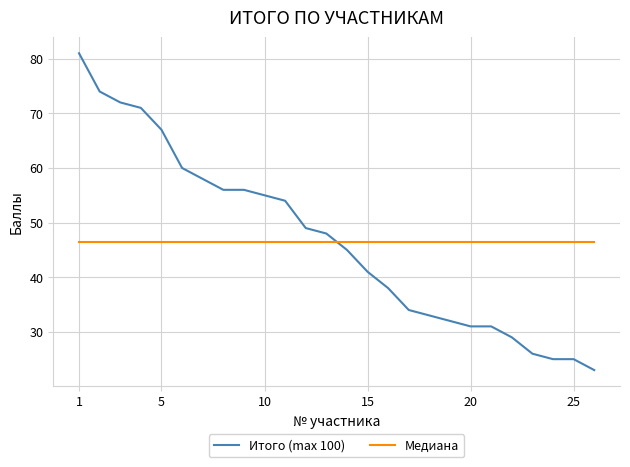

Reading left to right, extract all data points from this chart.

Итого (max 100): 81.0	74.0	72.0	71.0	67.0	60.0	58.0	56.0	56.0	55.0	54.0	49.0	48.0	45.0	41.0	38.0	34.0	33.0	32.0	31.0	31.0	29.0	26.0	25.0	25.0	23.0
Медиана: 46.5	46.5	46.5	46.5	46.5	46.5	46.5	46.5	46.5	46.5	46.5	46.5	46.5	46.5	46.5	46.5	46.5	46.5	46.5	46.5	46.5	46.5	46.5	46.5	46.5	46.5